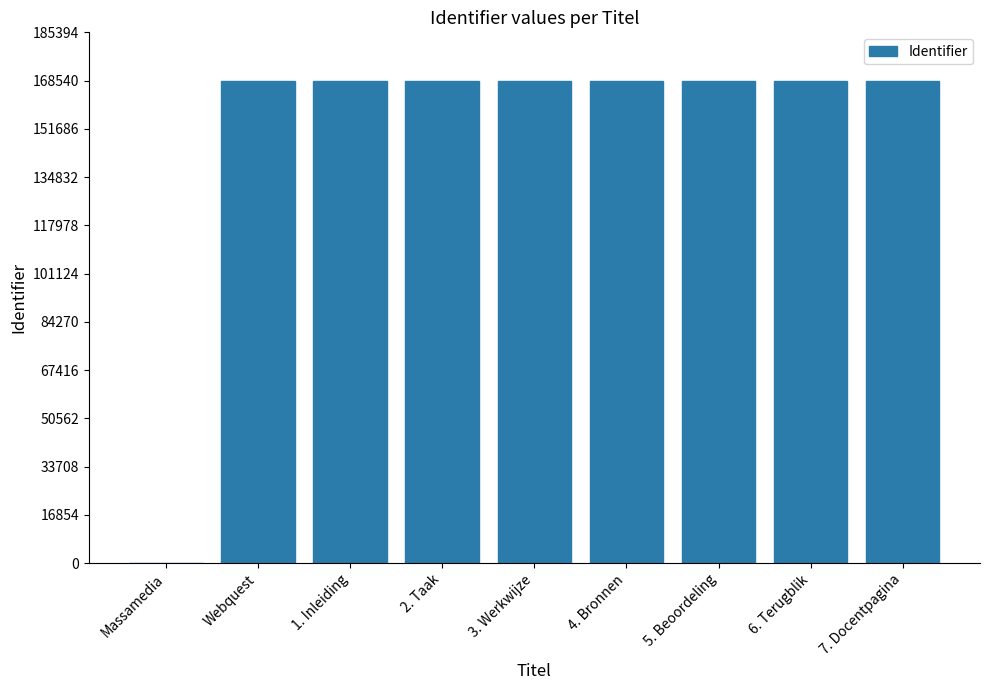

What is the greatest value displayed?

168541